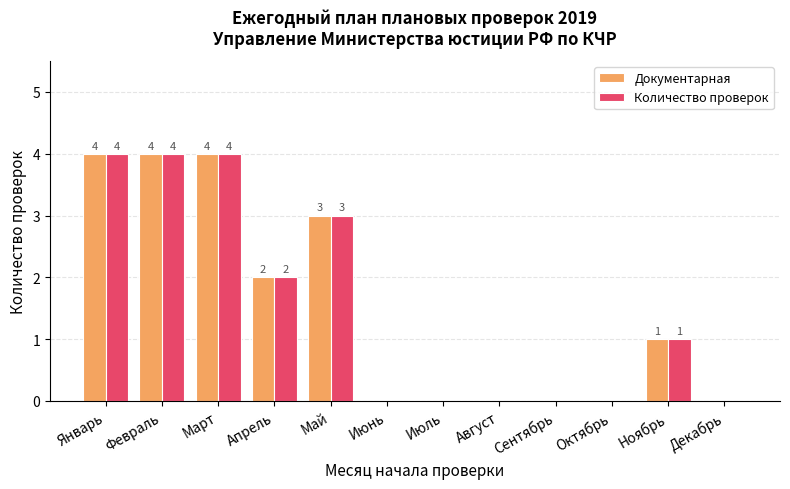

What is the sum of all Количество проверок values?

18